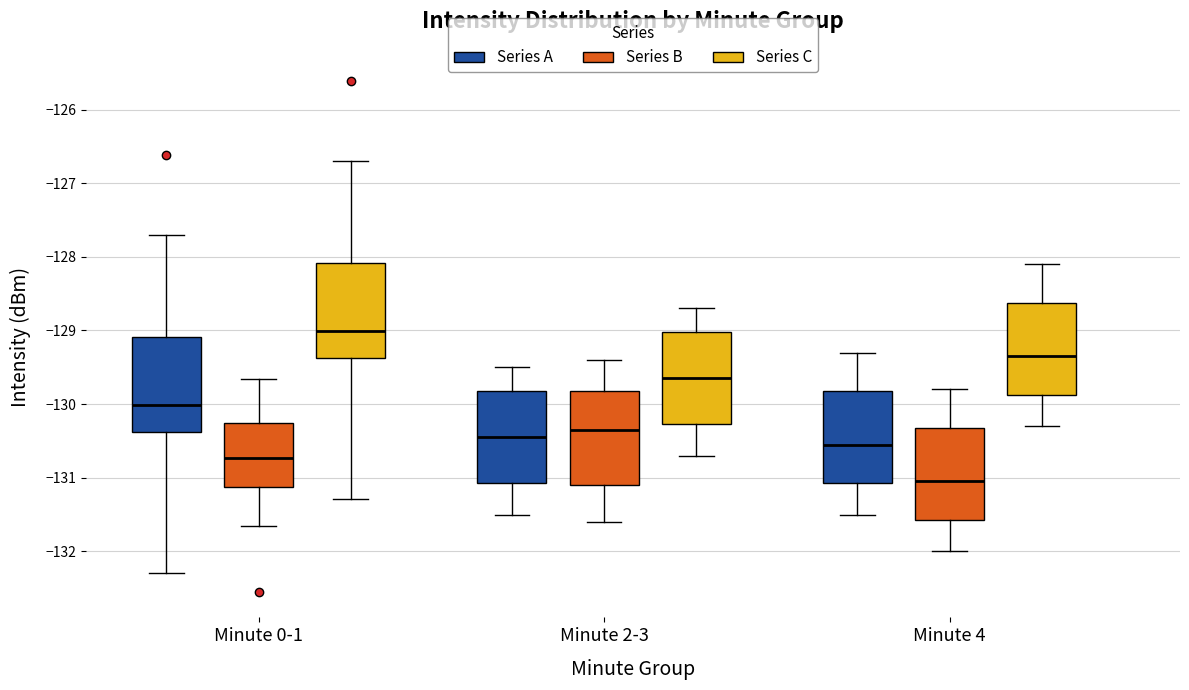

Reading left to right, read every box against the y-axis: the position of its median line, the range the box covers, and the ends of its whiskers. The values are not printed on the chart, so give them approximately, as read against the axis.

Minute 0-1 (Series A): median -130.0, box -130.4 to -129.1, whiskers -132.3 to -127.7
Minute 0-1 (Series B): median -130.7, box -131.1 to -130.3, whiskers -131.7 to -129.7
Minute 0-1 (Series C): median -129.0, box -129.4 to -128.1, whiskers -131.3 to -126.7
Minute 2-3 (Series A): median -130.4, box -131.1 to -129.8, whiskers -131.5 to -129.5
Minute 2-3 (Series B): median -130.3, box -131.1 to -129.8, whiskers -131.6 to -129.4
Minute 2-3 (Series C): median -129.6, box -130.3 to -129.0, whiskers -130.7 to -128.7
Minute 4 (Series A): median -130.5, box -131.1 to -129.8, whiskers -131.5 to -129.3
Minute 4 (Series B): median -131.0, box -131.6 to -130.3, whiskers -132.0 to -129.8
Minute 4 (Series C): median -129.3, box -129.9 to -128.6, whiskers -130.3 to -128.1